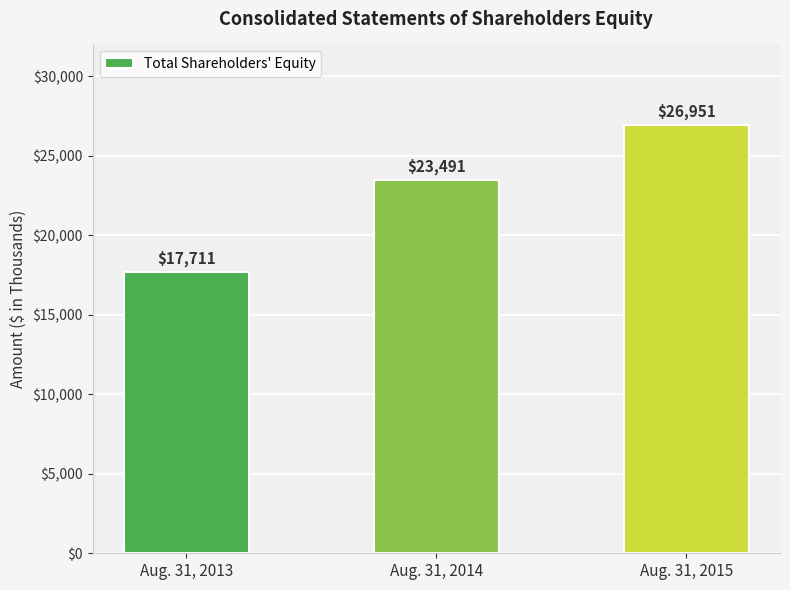

What is the value of the 2nd bar from the left?

23491